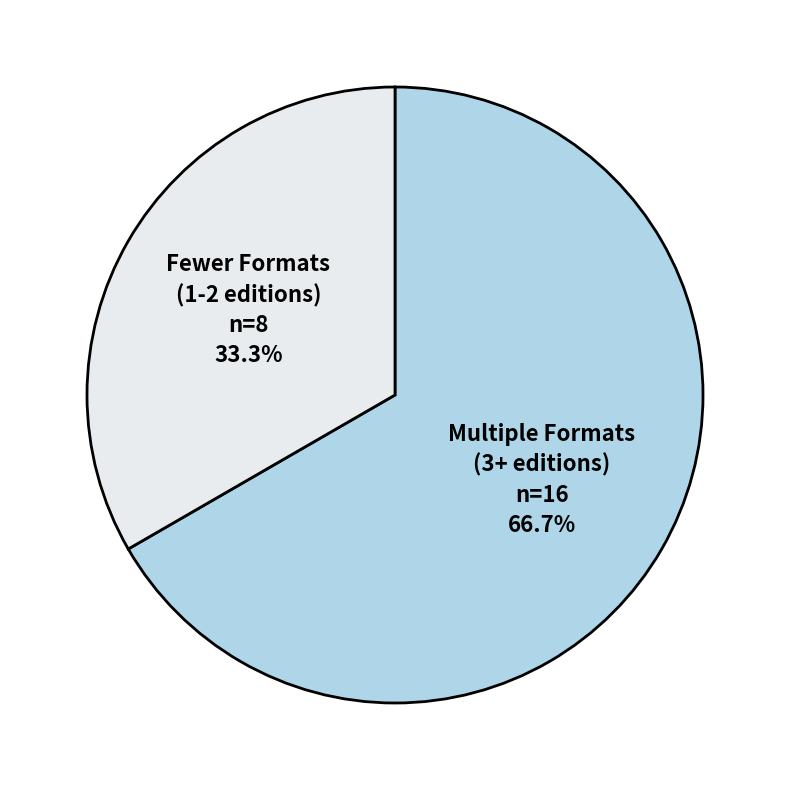

What portion of the pie excludes Fewer Formats (1-2 editions)?

66.7%